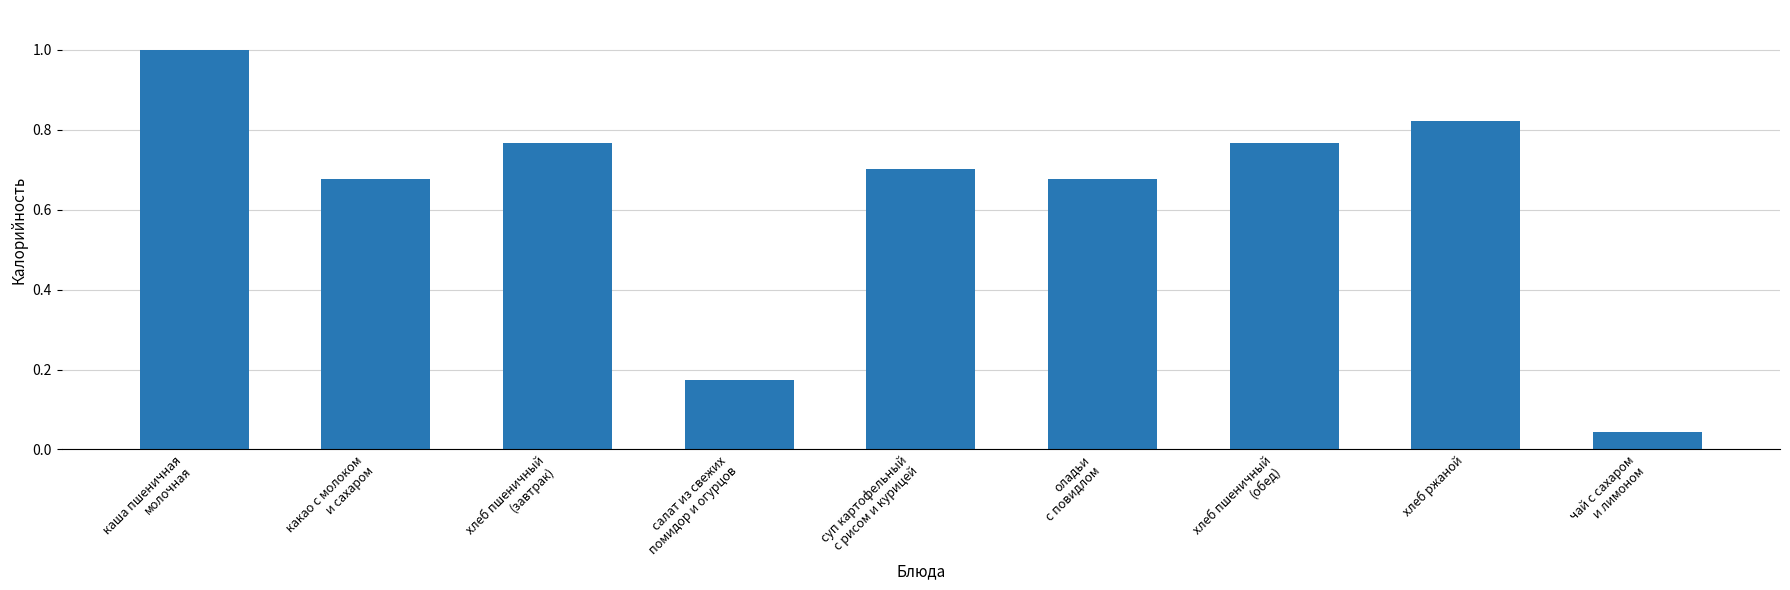

Where is the data nearest to the value 0?

чай с сахаром
и лимоном